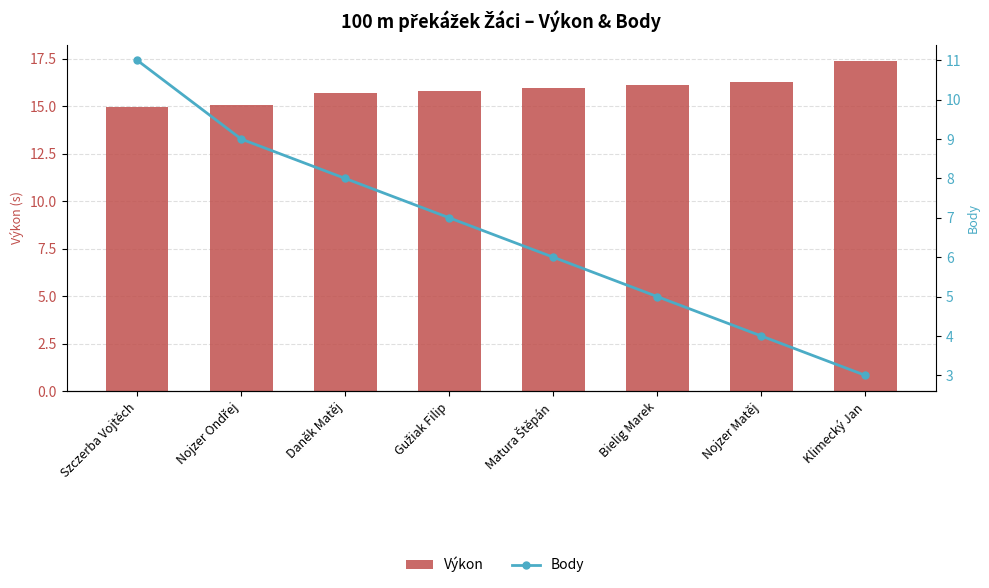

What is the difference between the Body values at Szczerba Vojtěch and Bielig Marek?

6.0